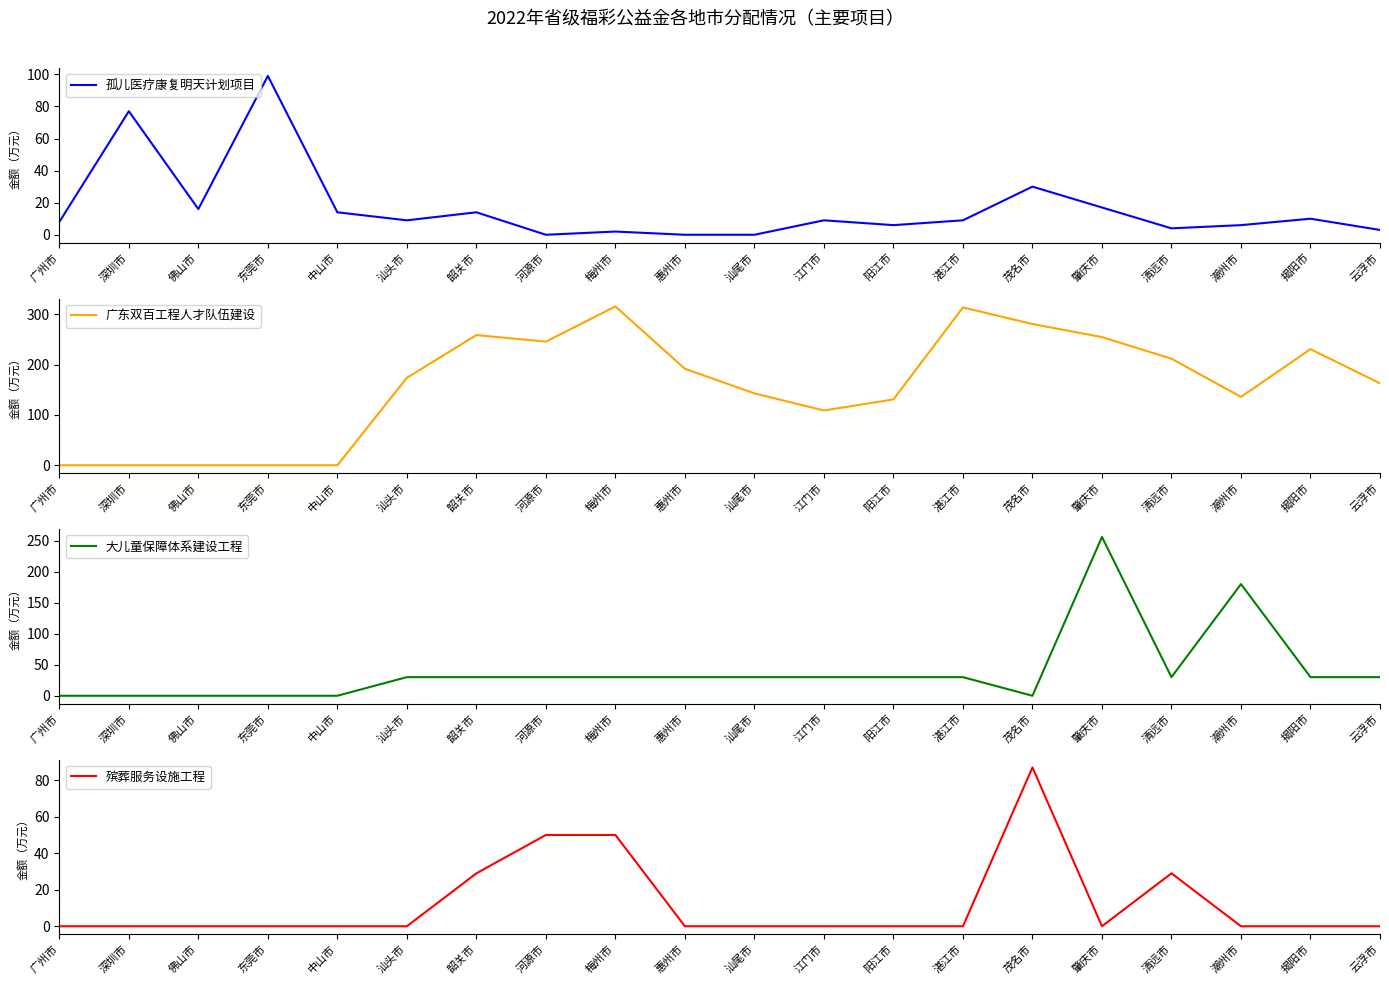

What is the difference between the second highest and second lowest values in the 殡葬服务设施工程 series?

50